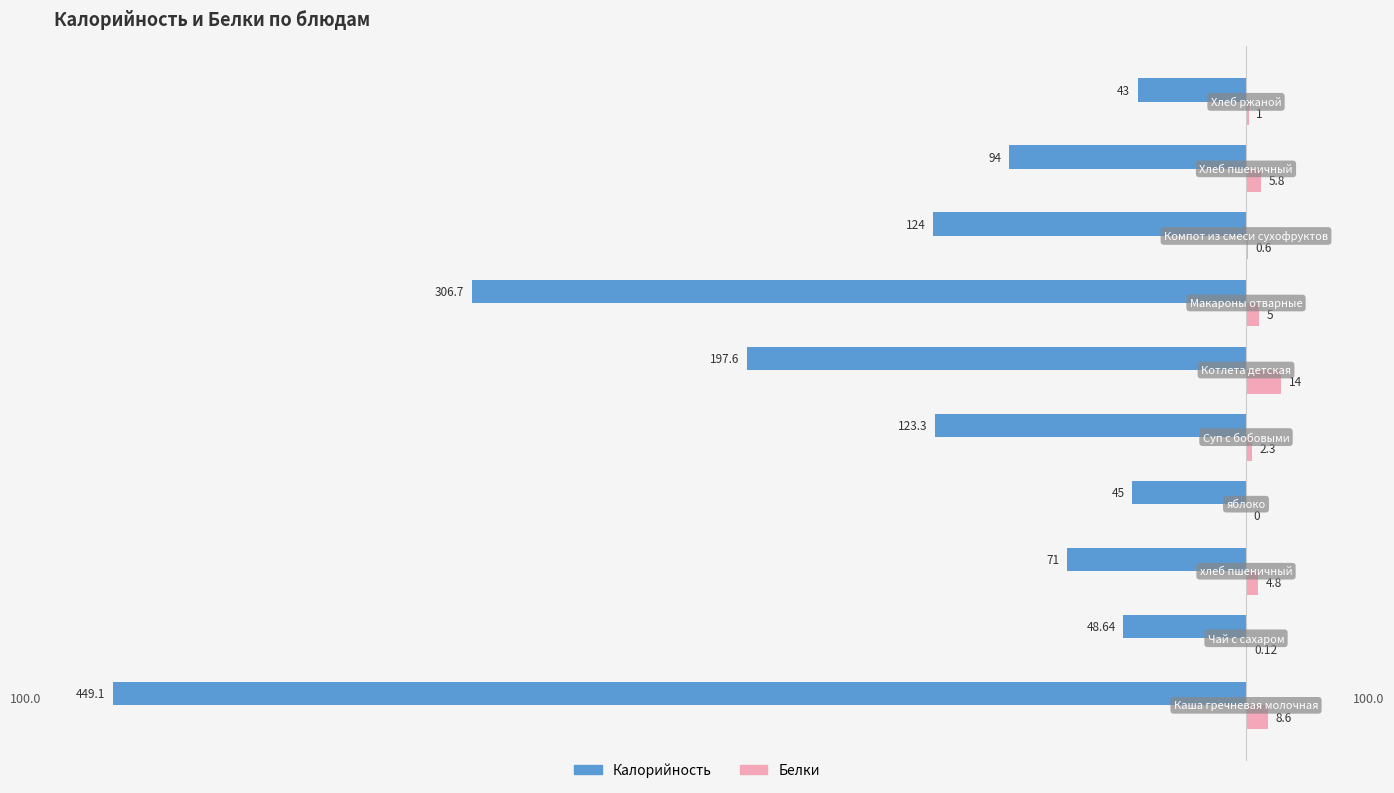

Which series has the largest total across all categories?

Белки